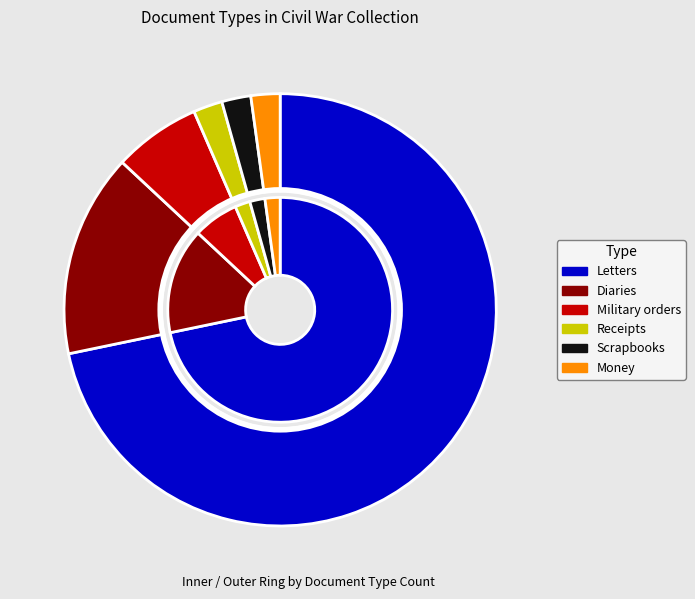

Does Letters account for over 50% of the chart?

Yes